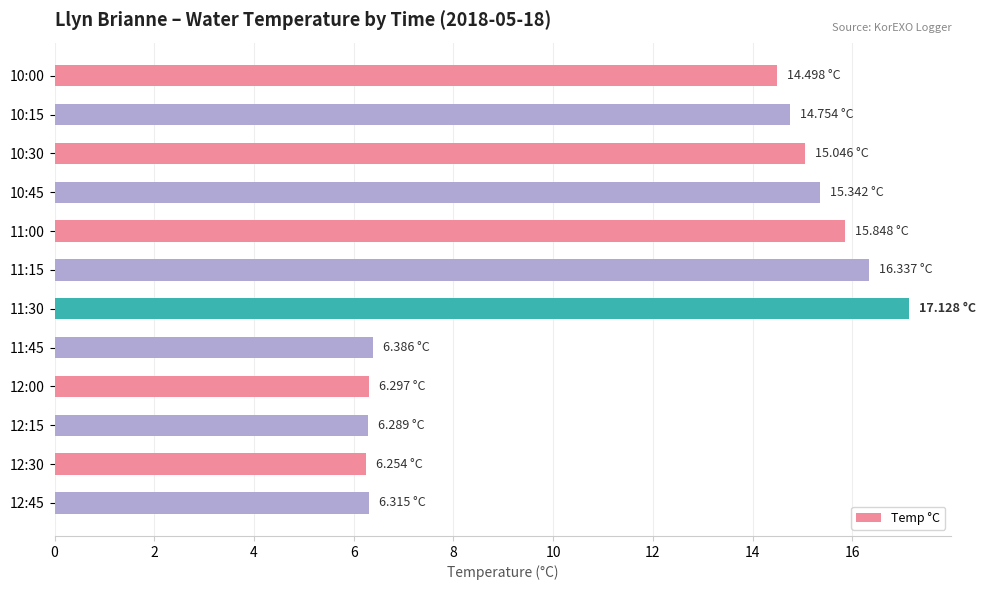

What is the greatest value displayed?

17.1